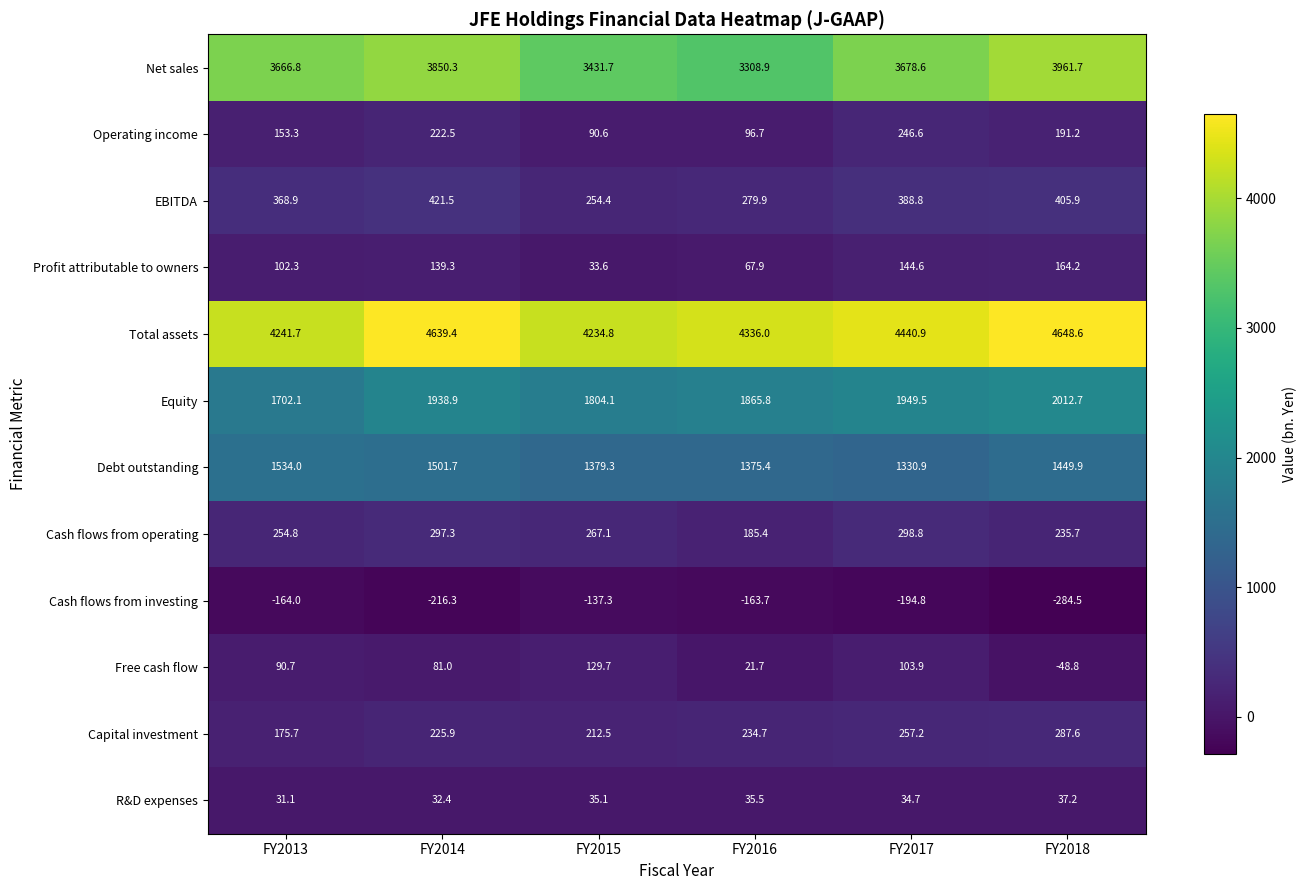

How many categories are shown in the chart?

6